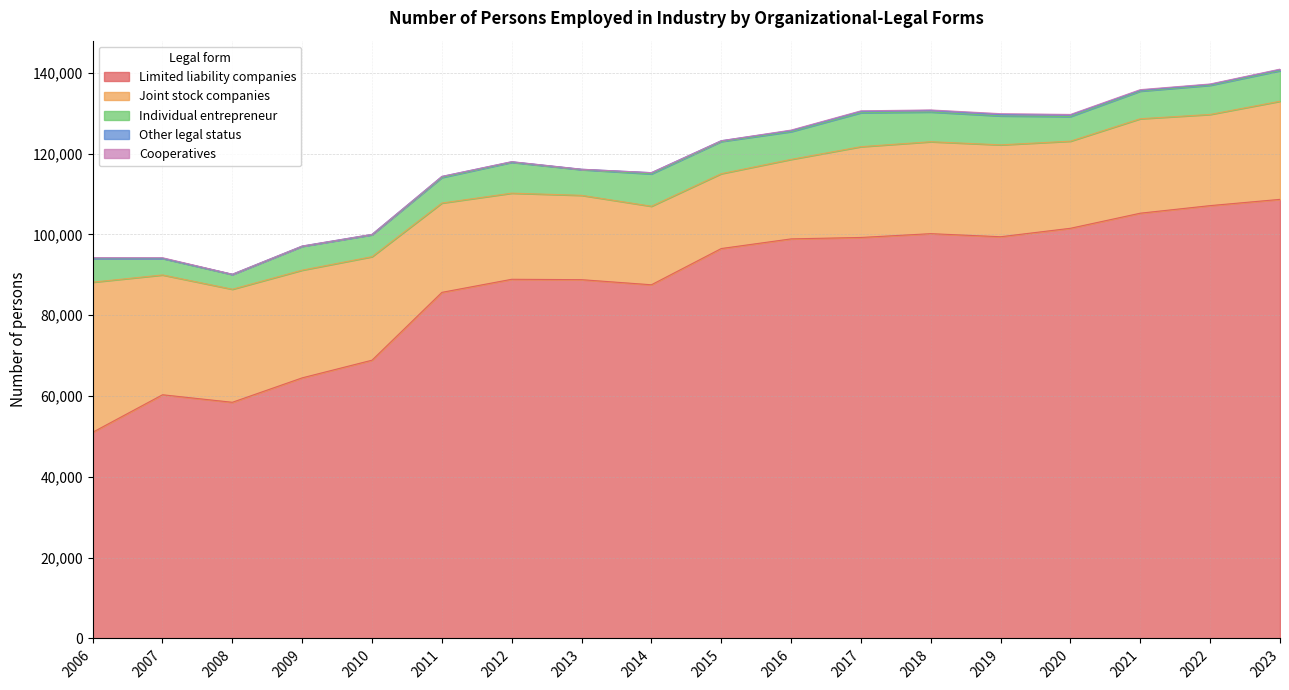

At which label does Other legal status first exceed 219?

2011